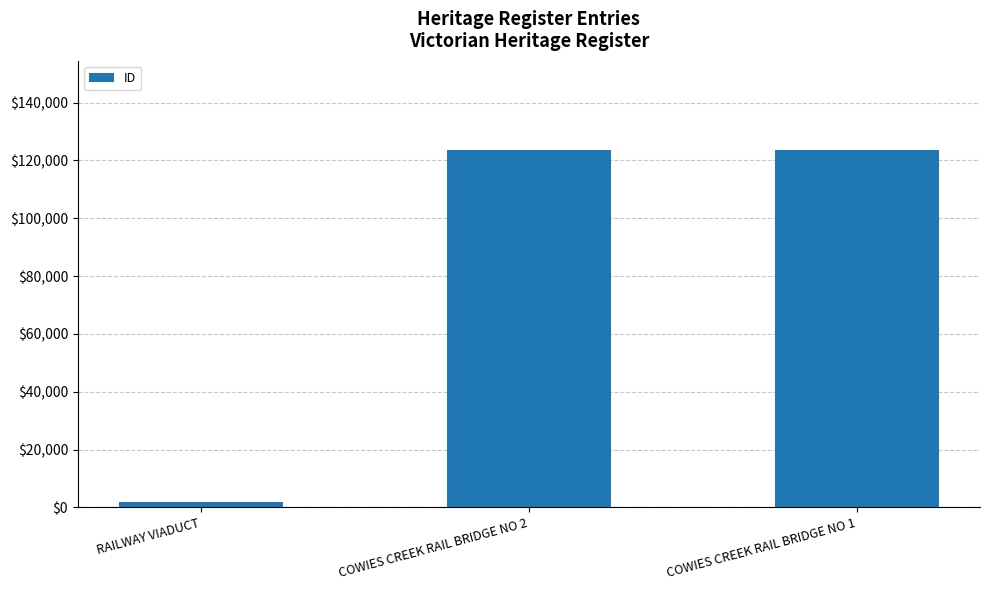

What is the minimum value shown in the chart?

1921